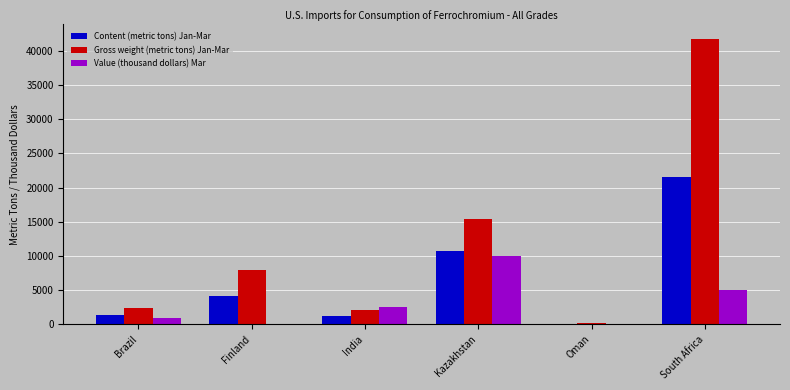

How many categories are shown in the chart?

6